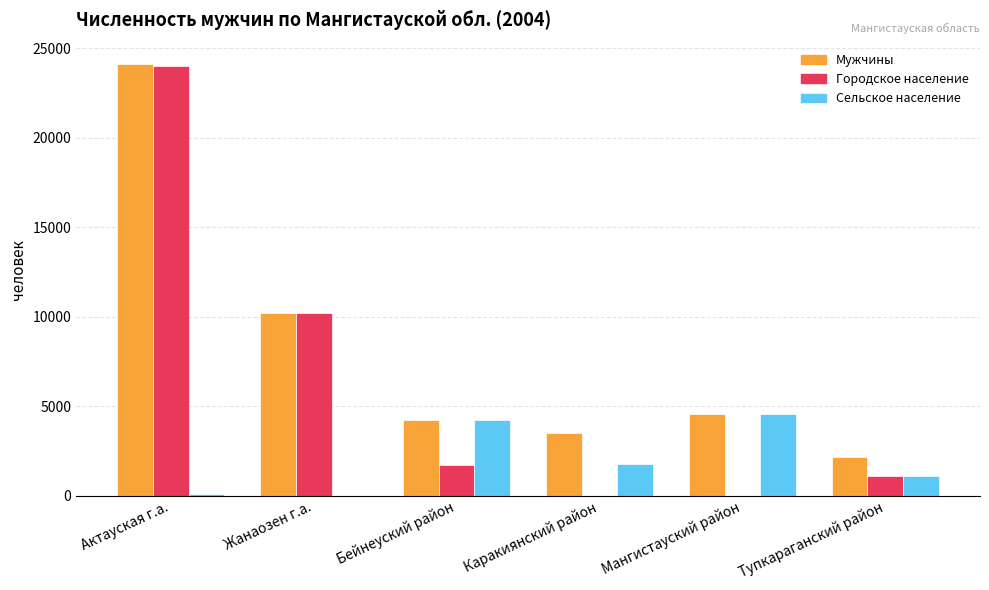

What is the highest value of the Городское население series?

24008